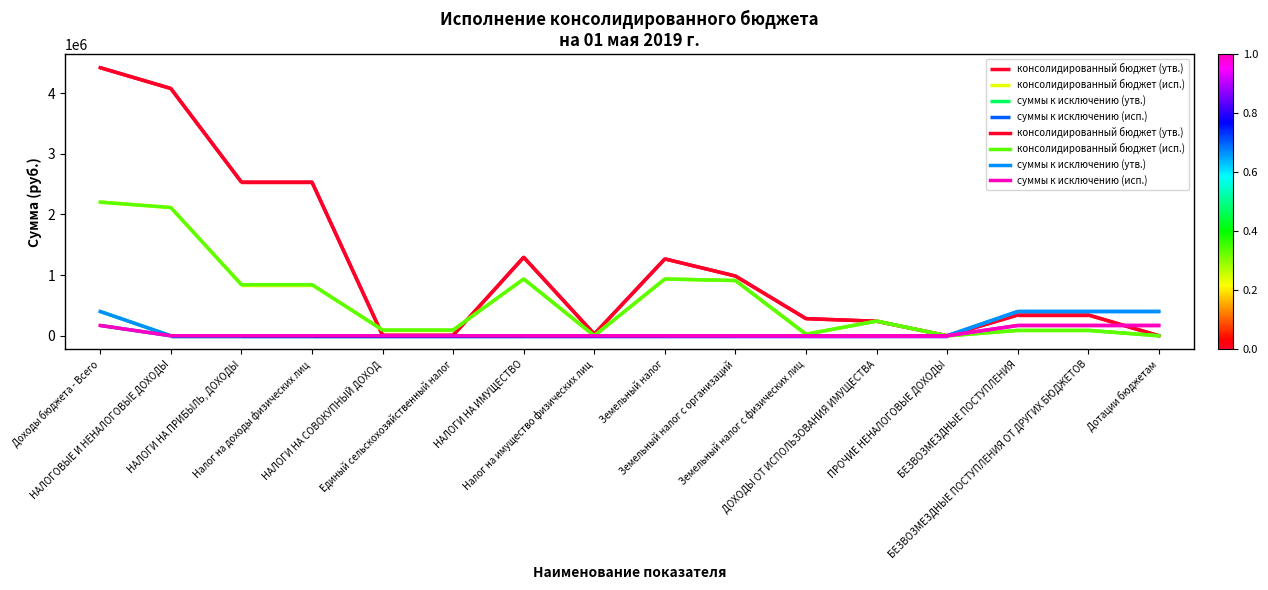

What is the difference between the maximum and second lowest values in the суммы к исключению (исп.) series?

169614.0